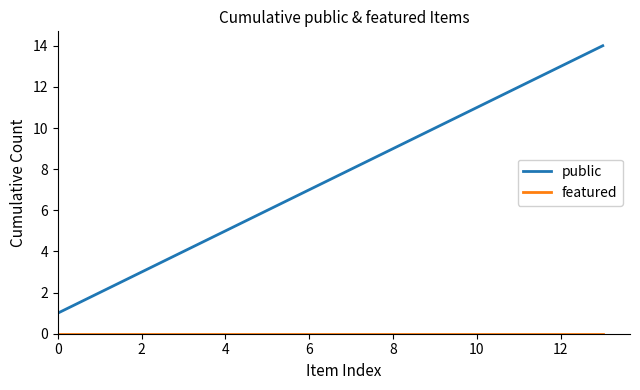

What is the greatest value displayed?

14